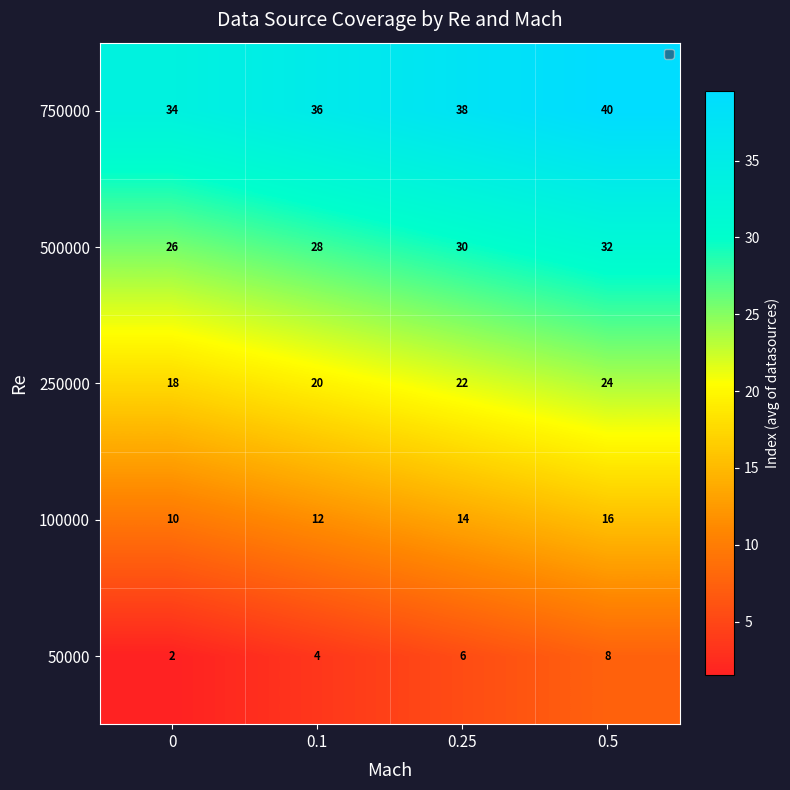

What is the maximum value shown in the chart?

40